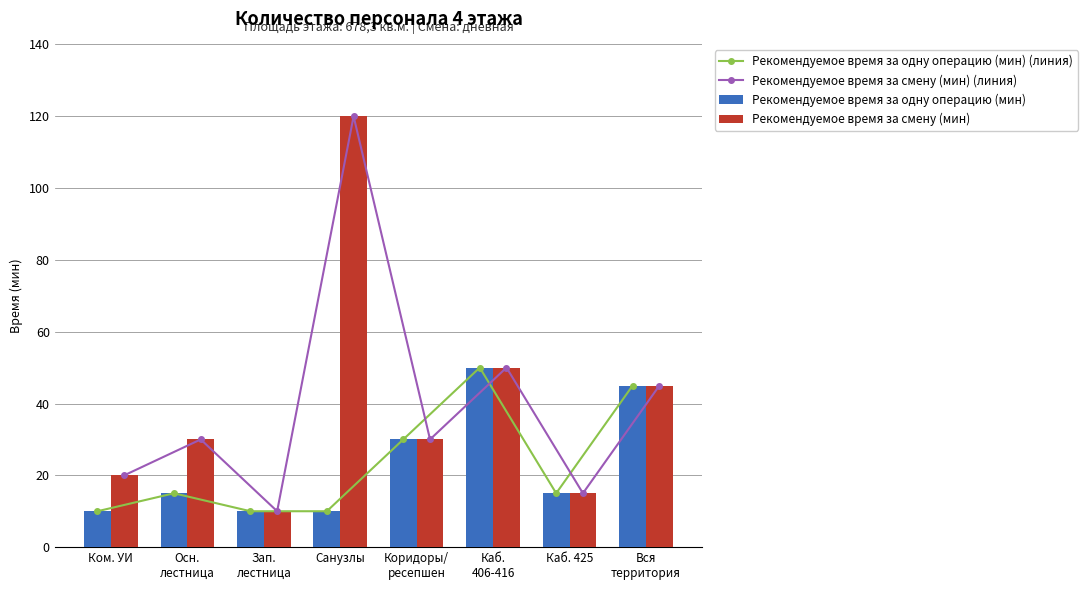

How many data points in Рекомендуемое время за одну операцию (мин) are above 15?

3